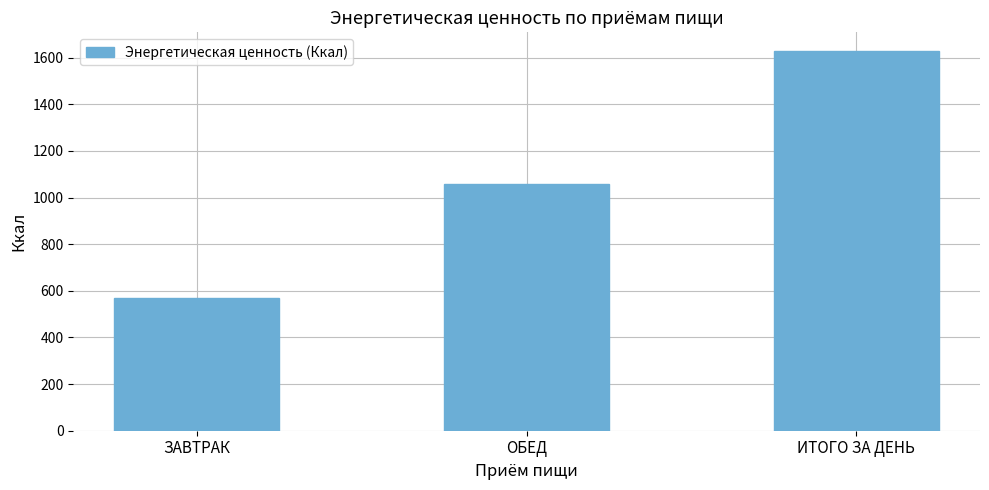

List the labels in order of value, largest first.

ИТОГО ЗА ДЕНЬ, ОБЕД, ЗАВТРАК